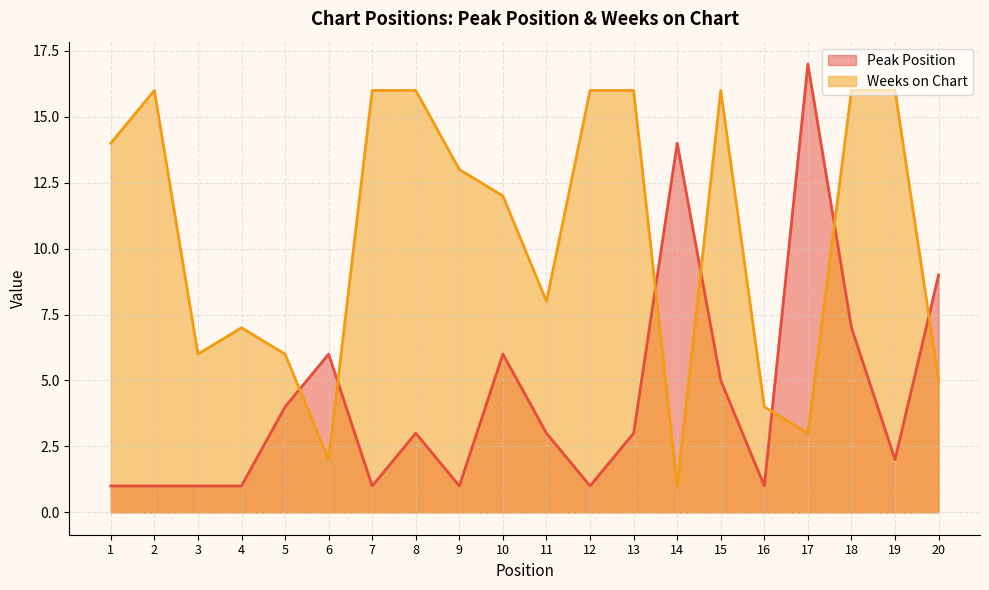

Where is Peak Position nearest to the value 9?

20